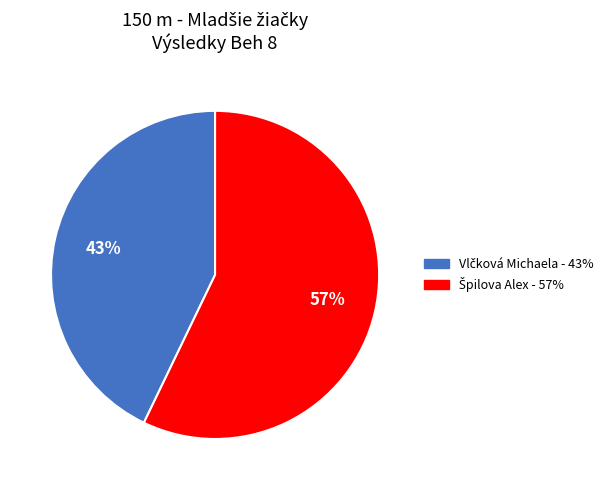

Is there a majority slice in this chart?

Yes